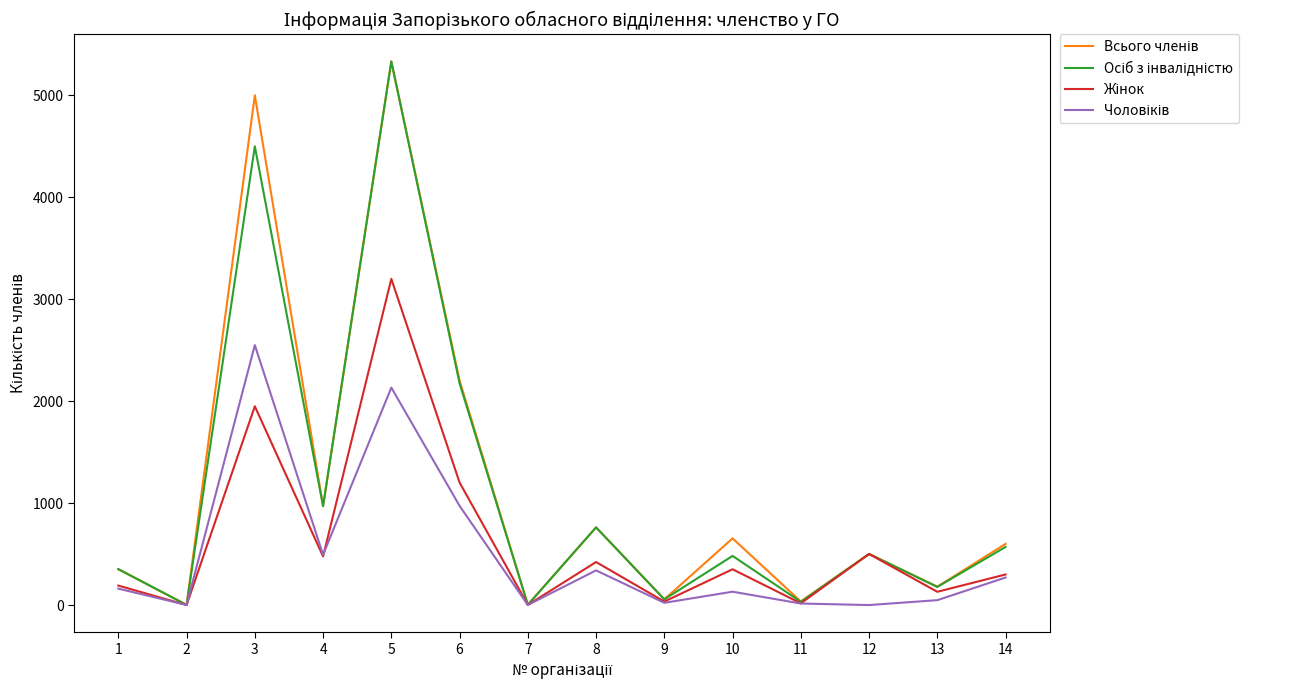

At which category is the sum across all series the highest?

5